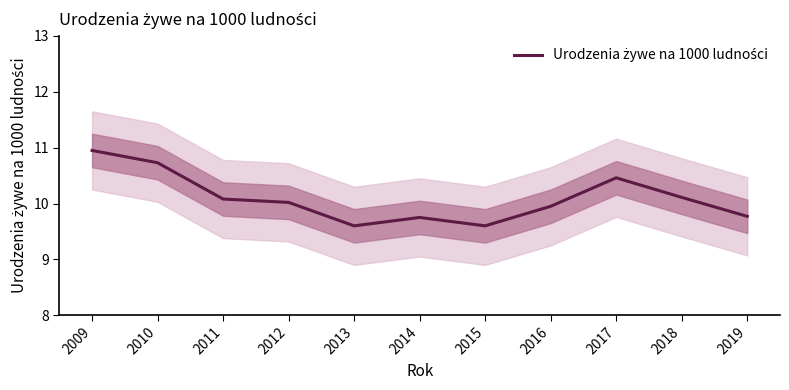

What is the value of the 3rd point from the left?

10.1